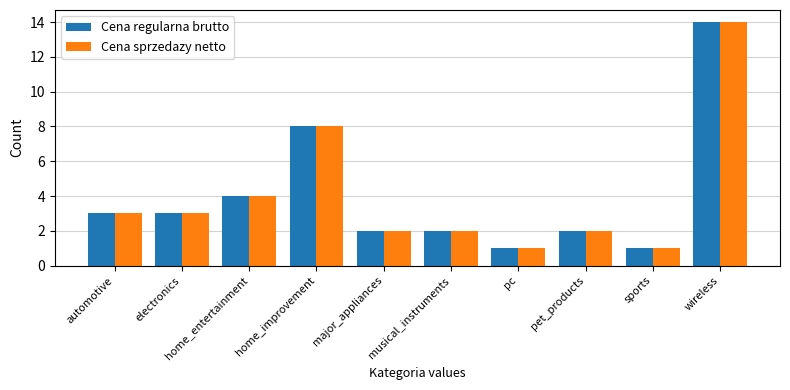

What is the approximate value of Cena sprzedazy netto at wireless?

14